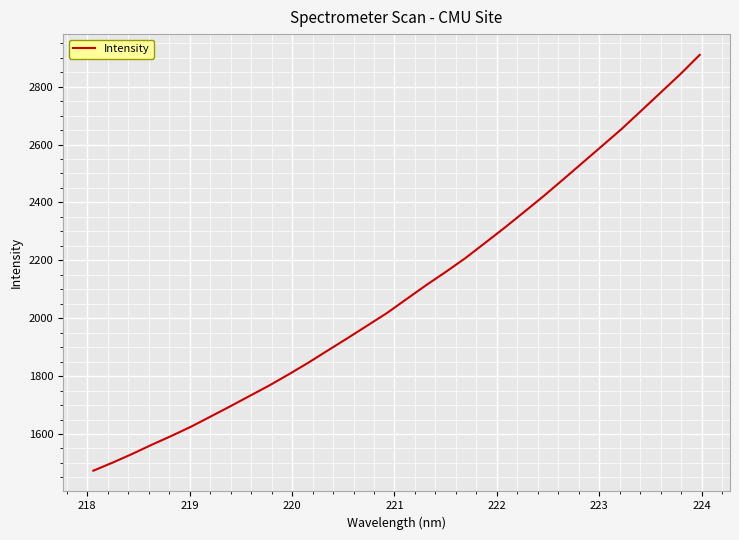

What is the smallest value displayed?

1473.4